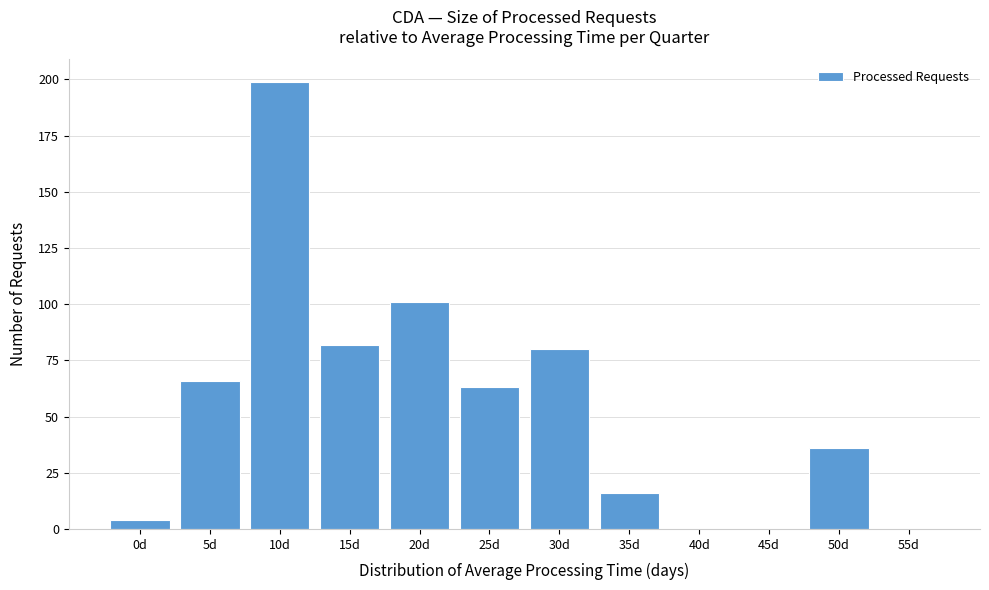

Reading right to left, extract all data points from this chart.

55d=0	50d=36	45d=0	40d=0	35d=16	30d=80	25d=63	20d=101	15d=82	10d=199	5d=66	0d=4